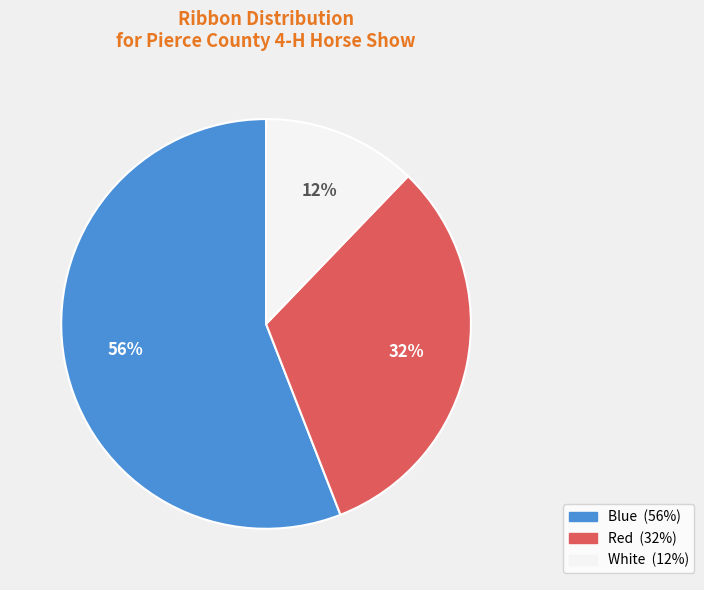

To the nearest percent, what is the average slice percentage?

33%